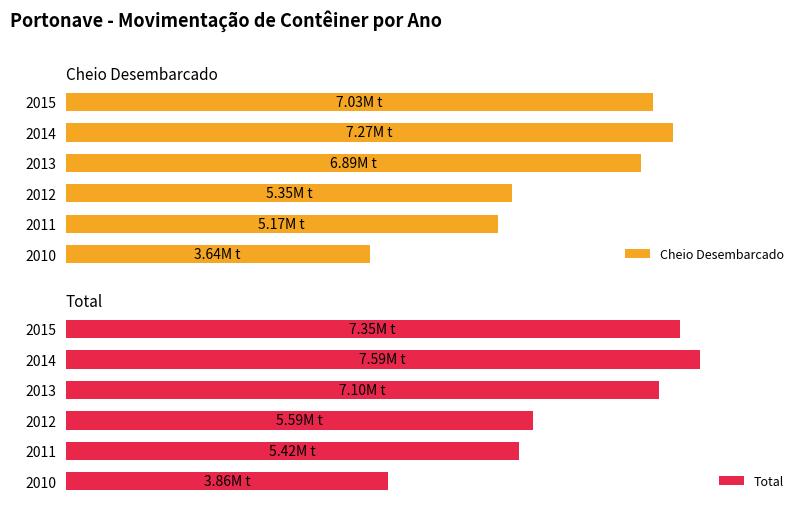

What are all the series names shown in the legend?

Cheio Desembarcado, Total